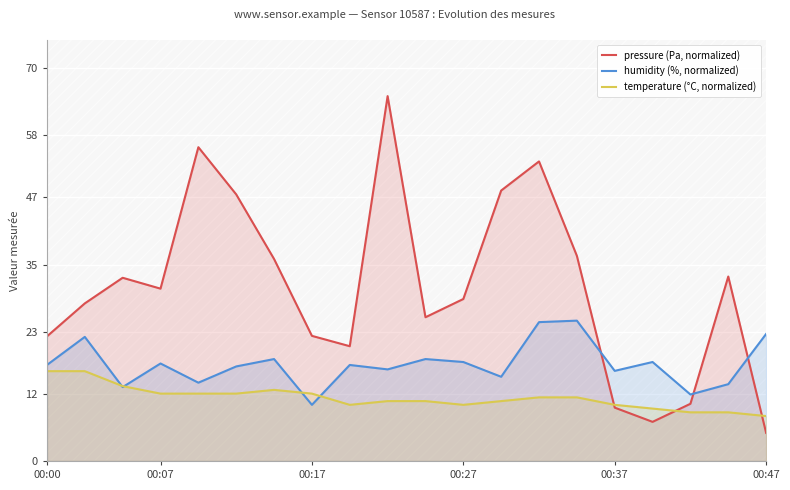

What is the lowest value of the pressure (Pa, normalized) series?

5.0